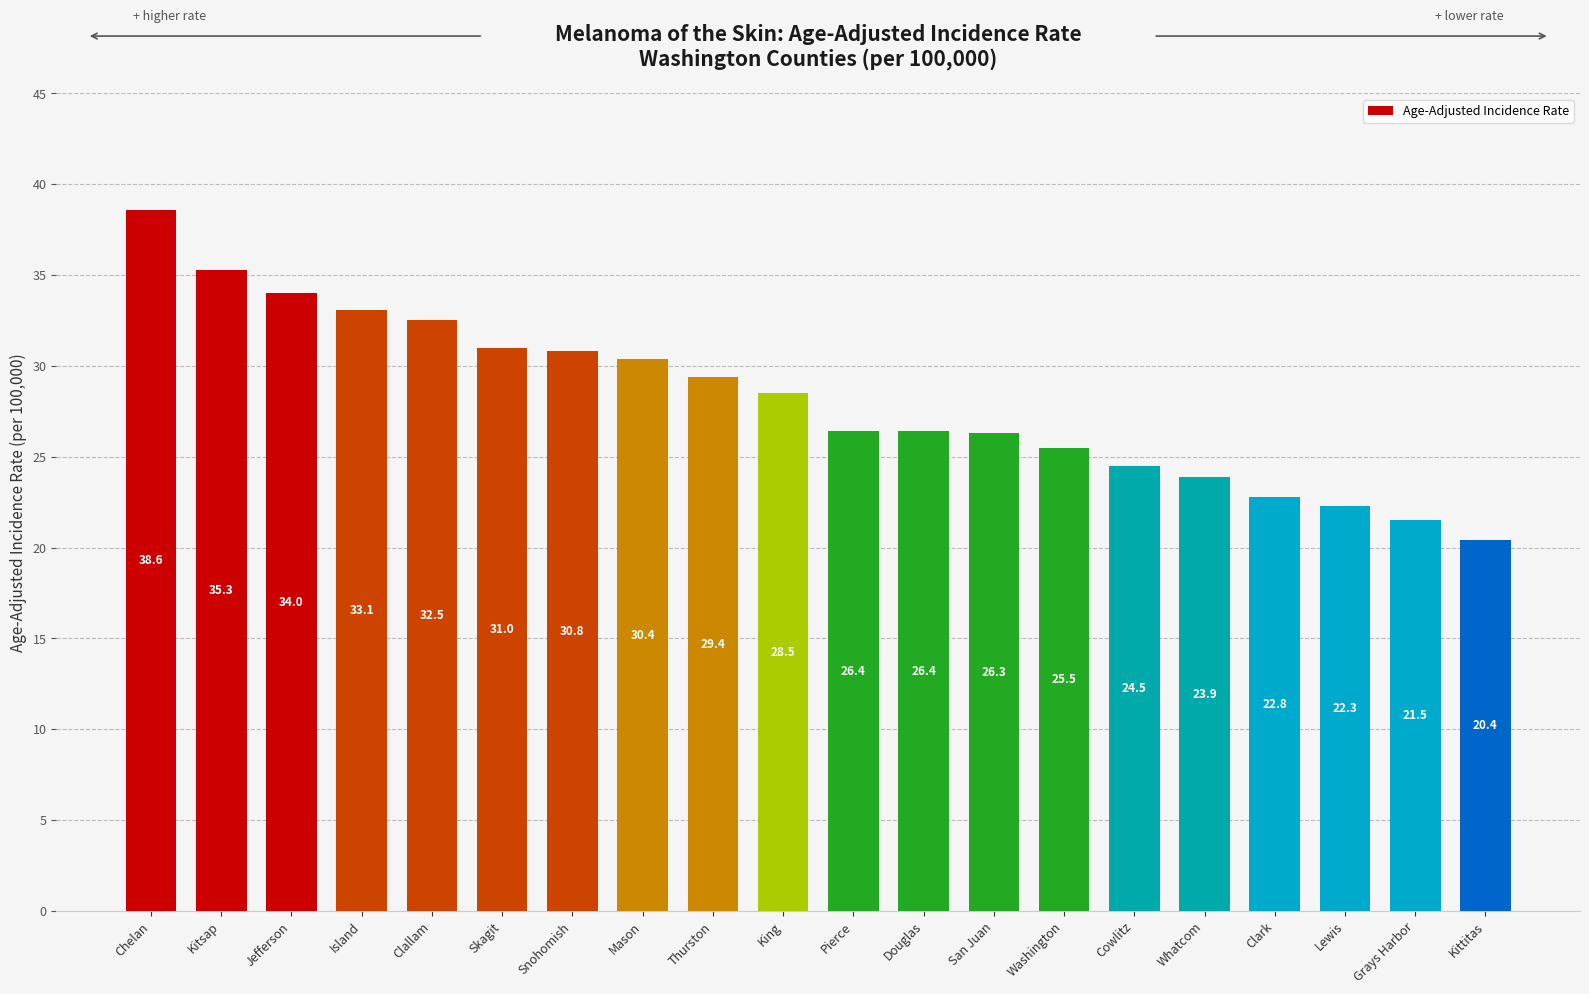

Which category has the highest value across all series?

Chelan